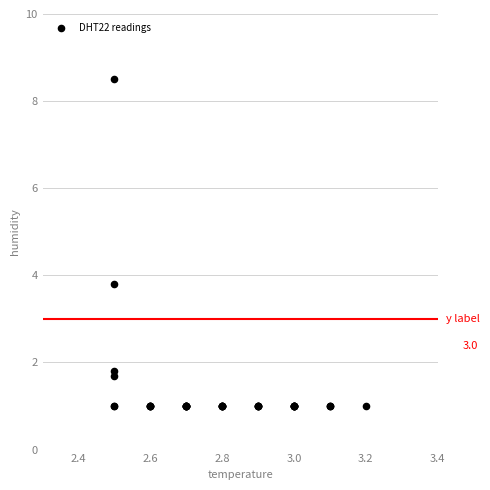

What Y value in the scatter plot is closest to 4?

3.8